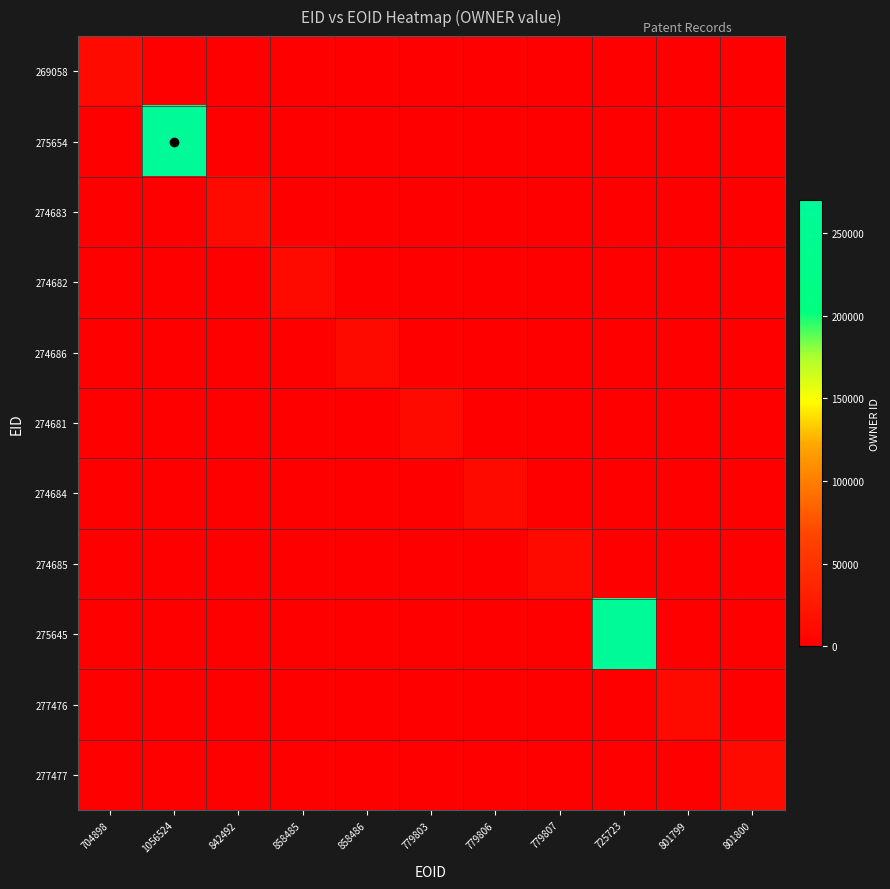

At which category does the chart reach its peak across all series?

1056524